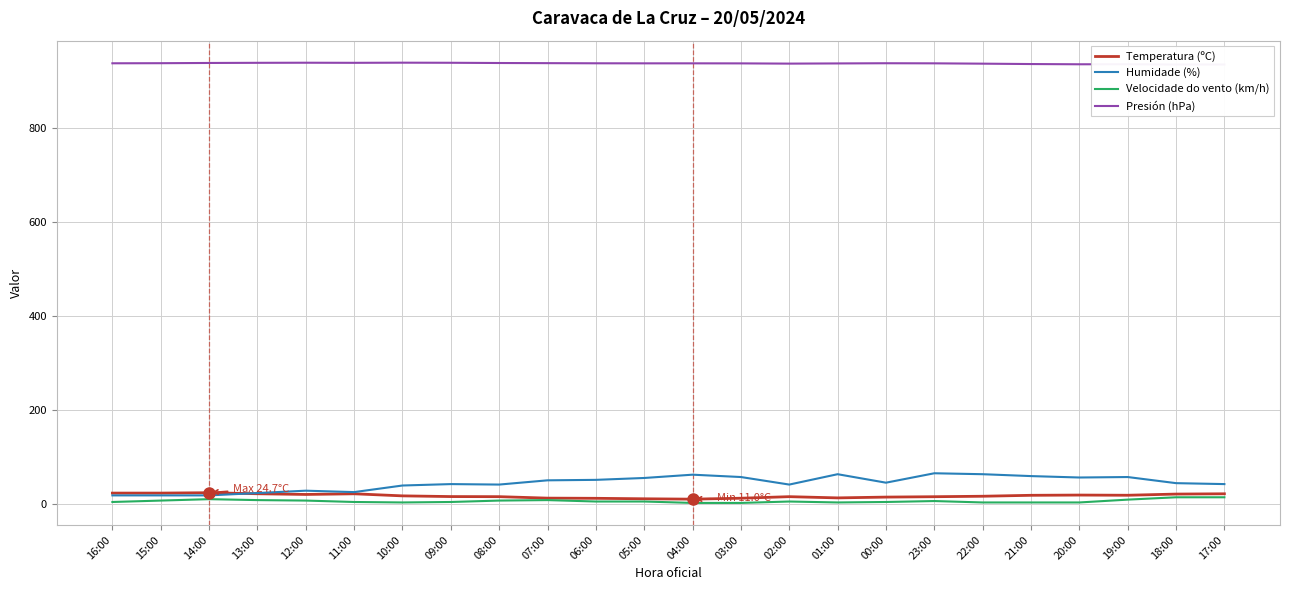

Does the chart display data point markers on the line(s)?

No